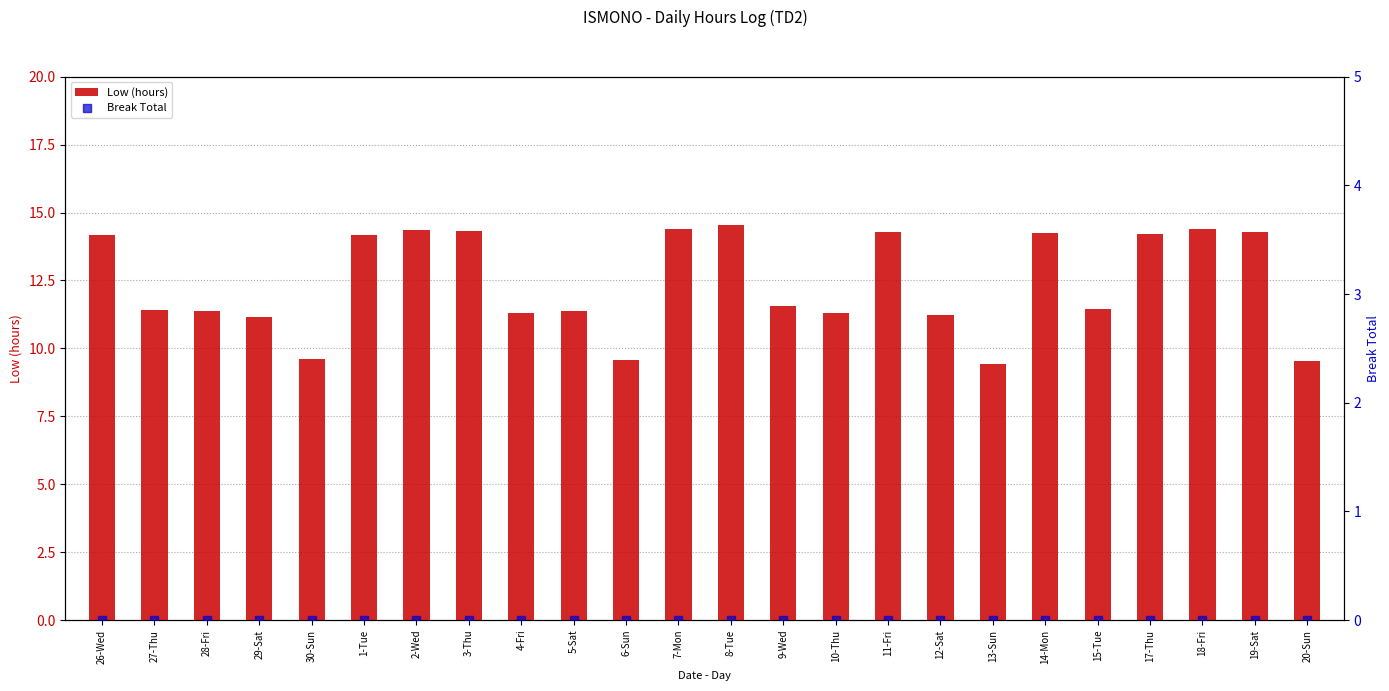

At which category is the sum across all series the highest?

8-Tue